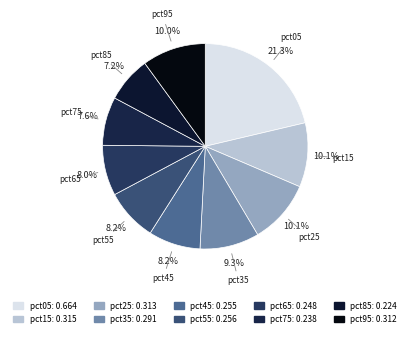

What is the largest slice in the pie chart?

pct05